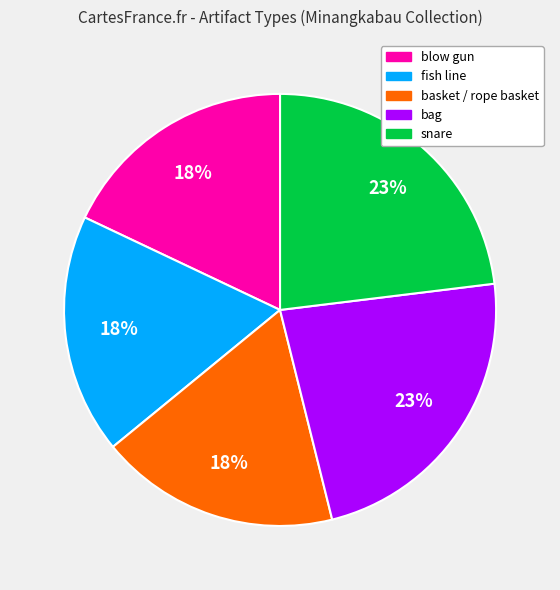

What percentage is the basket / rope basket slice, to the nearest percent?

18%